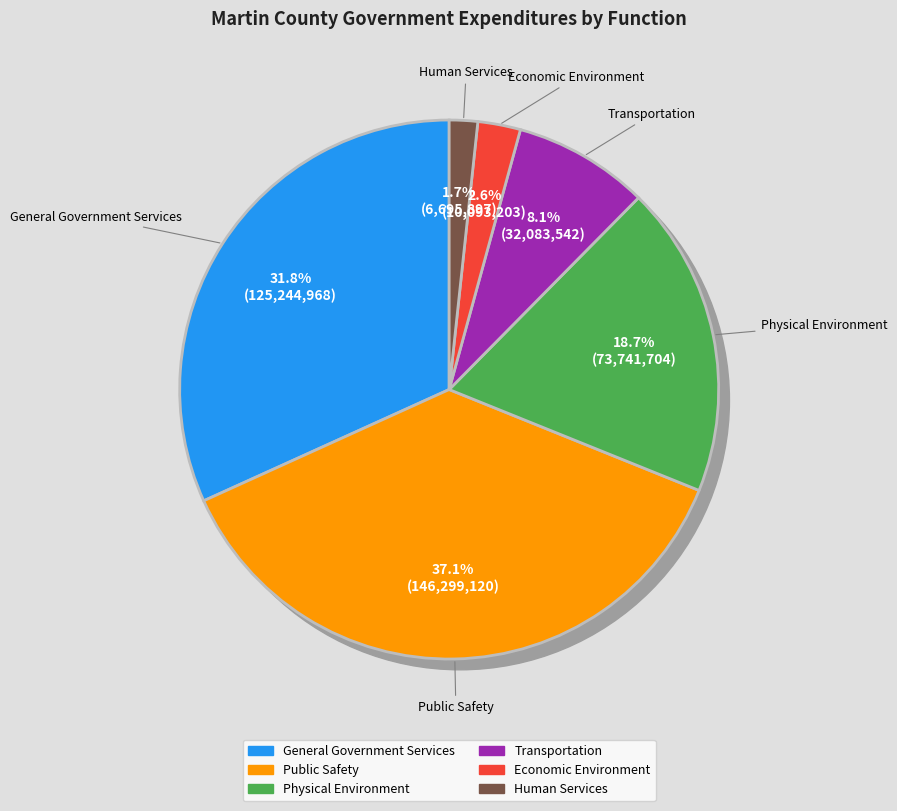

Which slice is the smallest?

Human Services